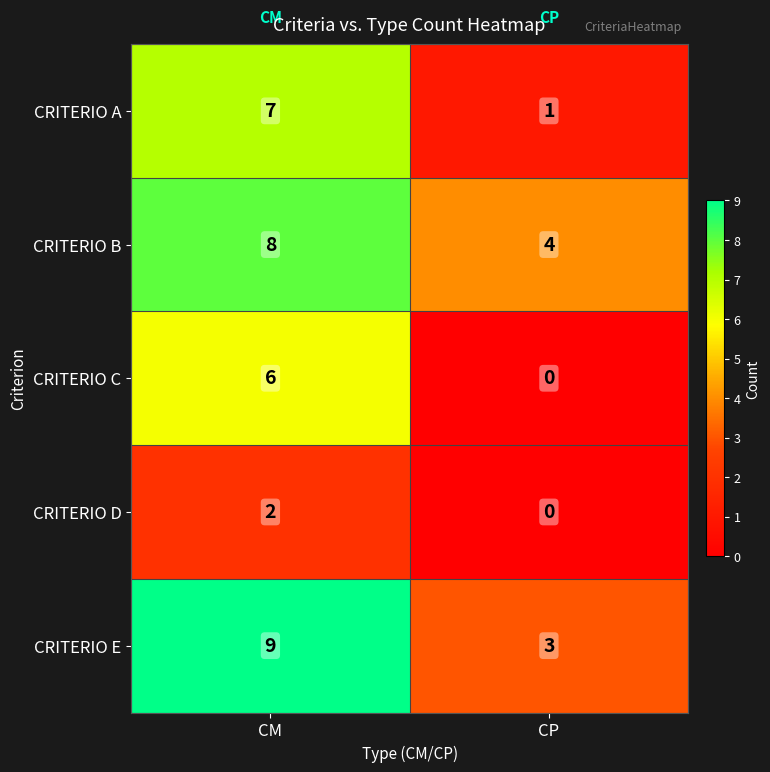

What is the maximum value shown in the chart?

9